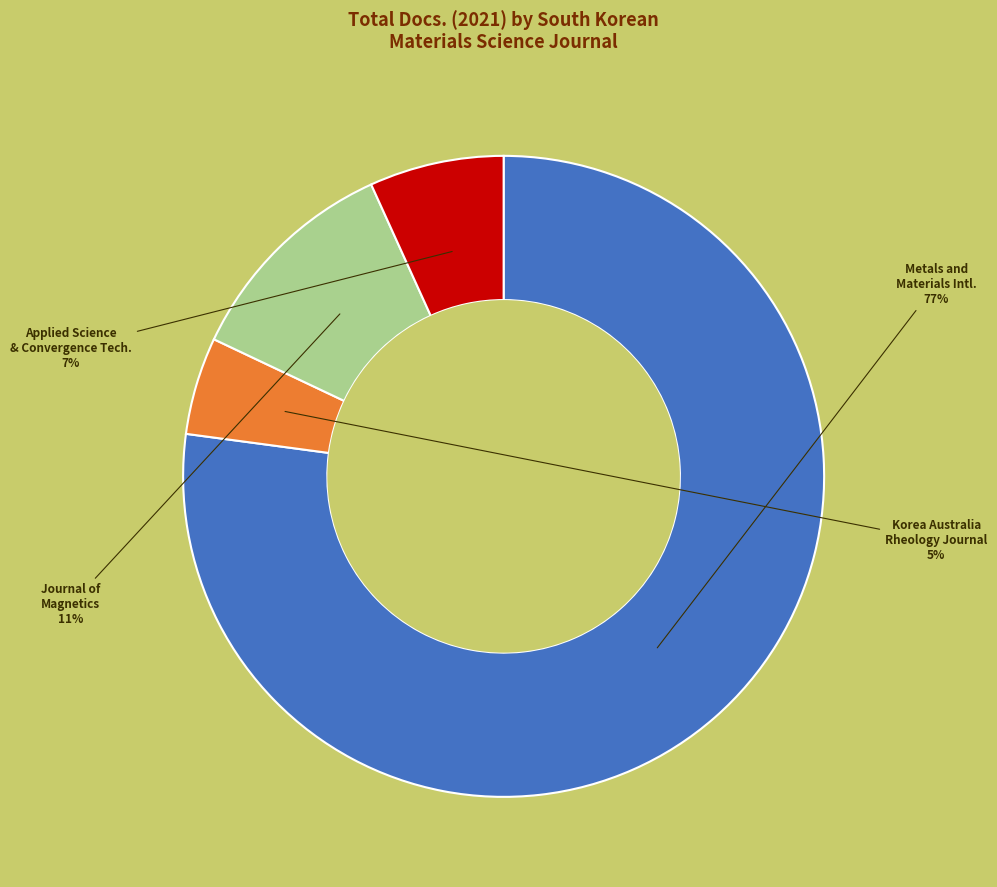

To the nearest percent, what percentage of the pie is Journal of Magnetics?

11%